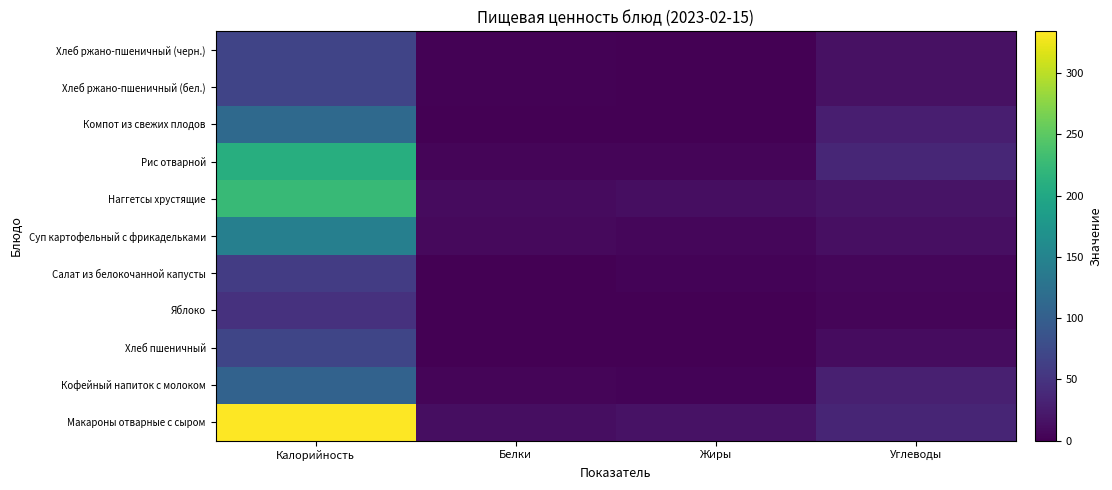

Which label corresponds to the smallest value in the chart?

Жиры